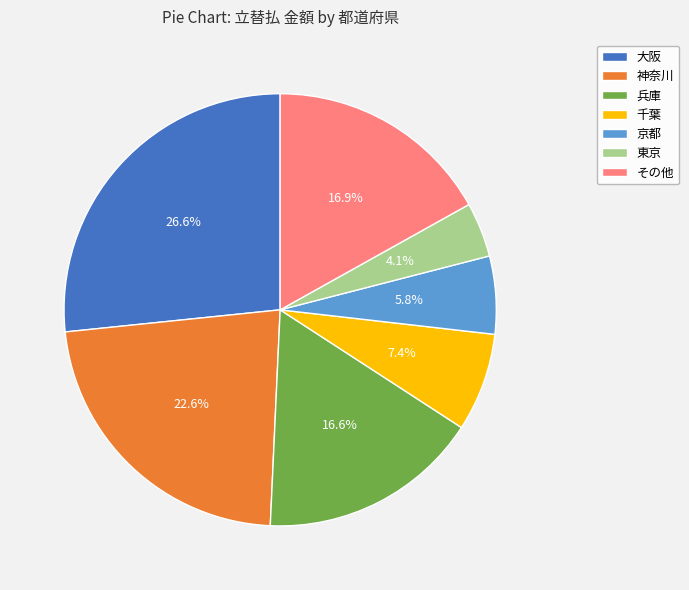

What is the largest slice in the pie chart?

大阪